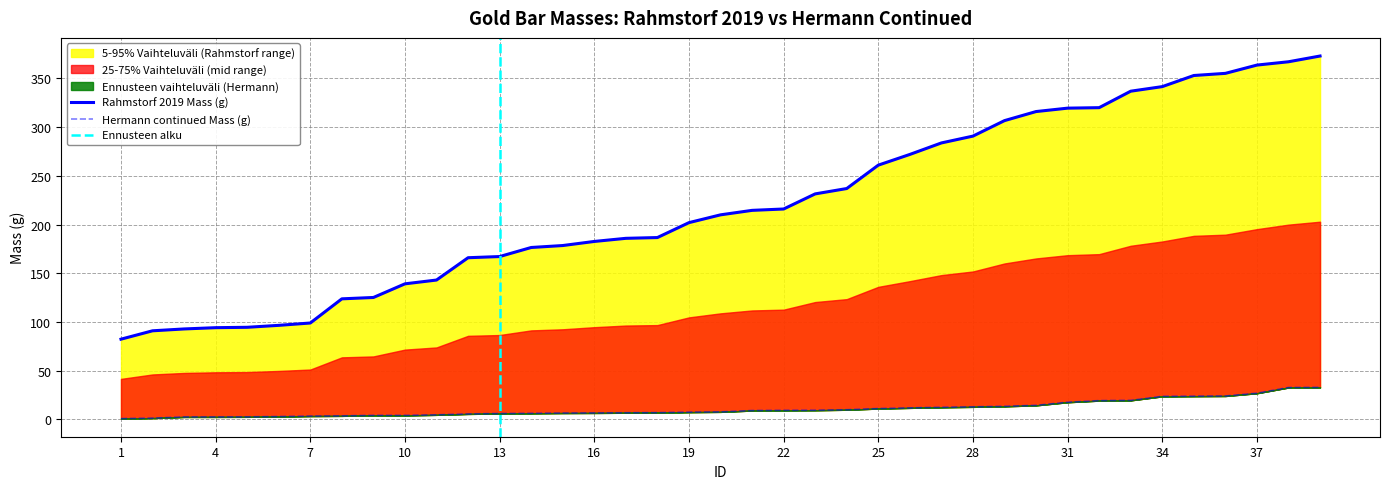

Where is Rahmstorf 2019 Mass (g) nearest to the value 227?

23